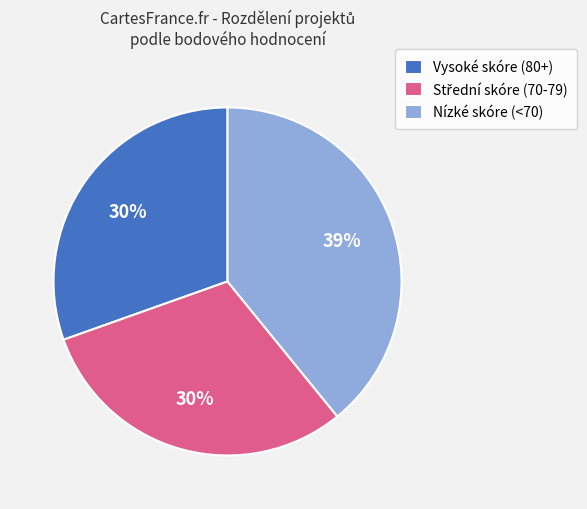

Which slice is the largest?

Nízké skóre (<70)